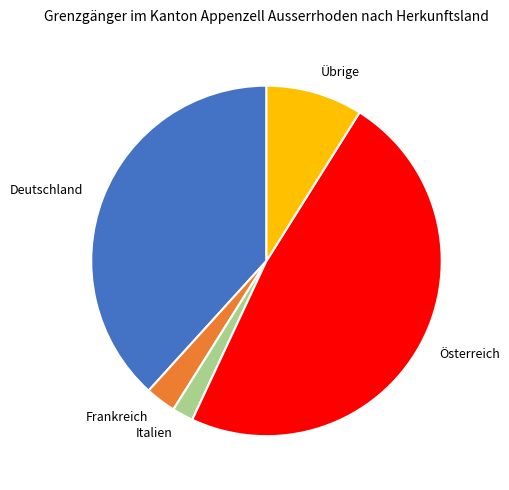

Is the sum of Österreich and Übrige greater than half?

Yes